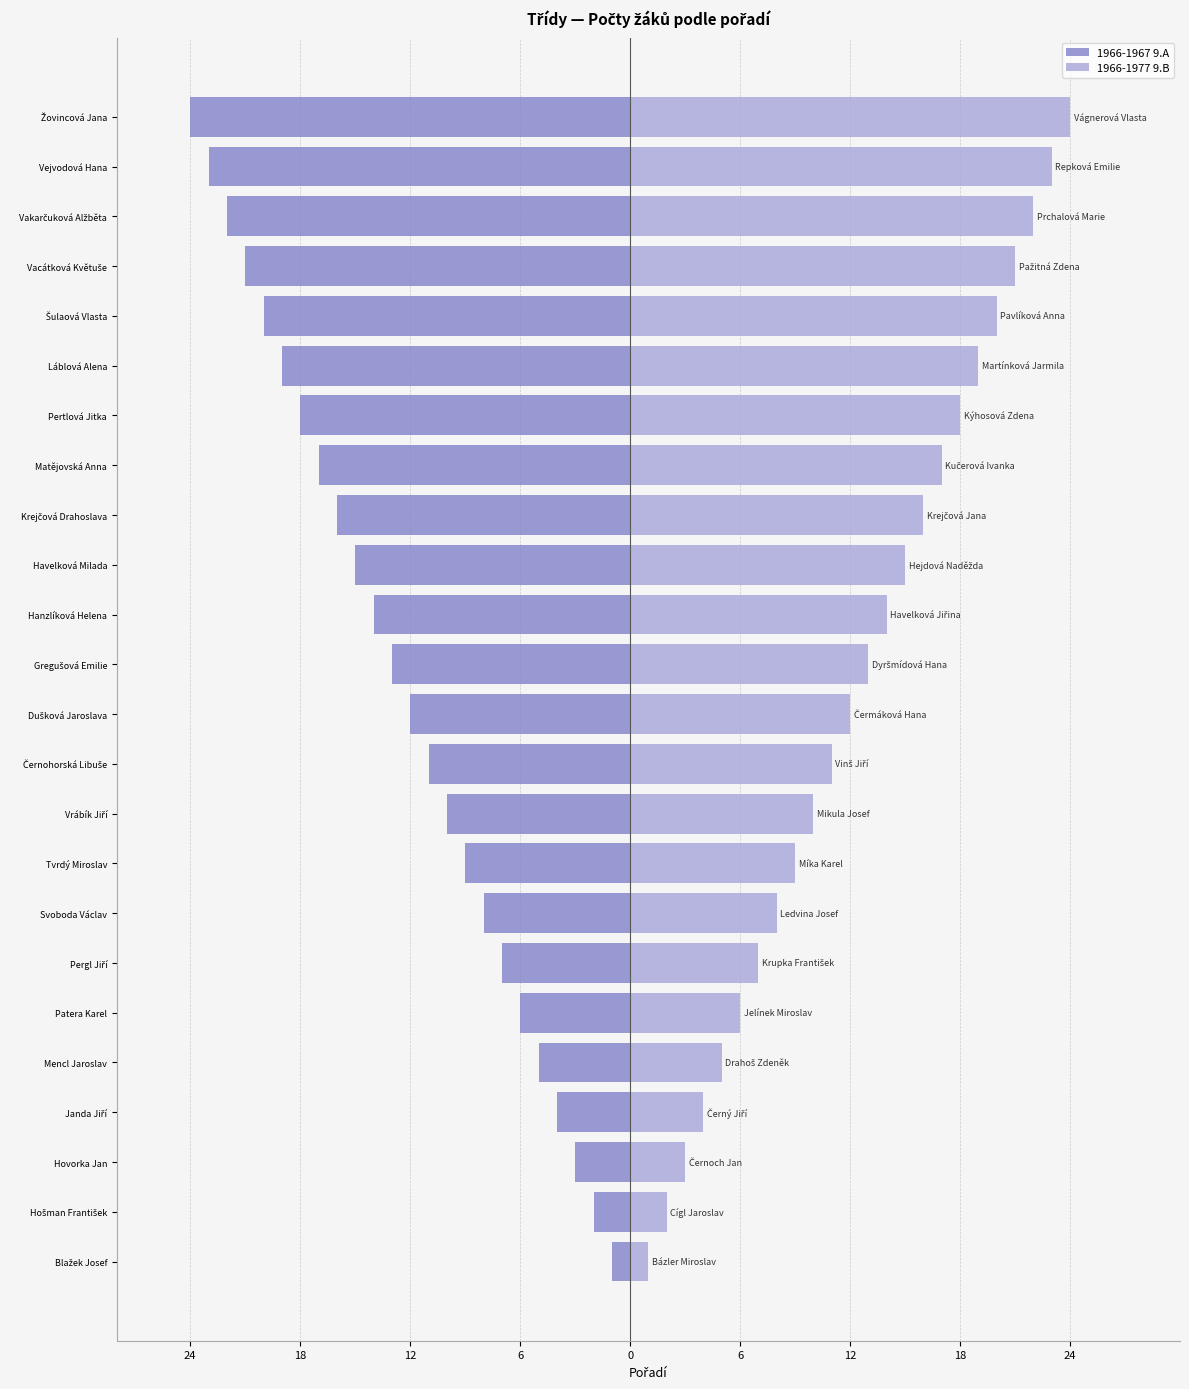

Rank the series by their maximum value, from lowest to highest.

1966-1967 9.A, 1966-1977 9.B